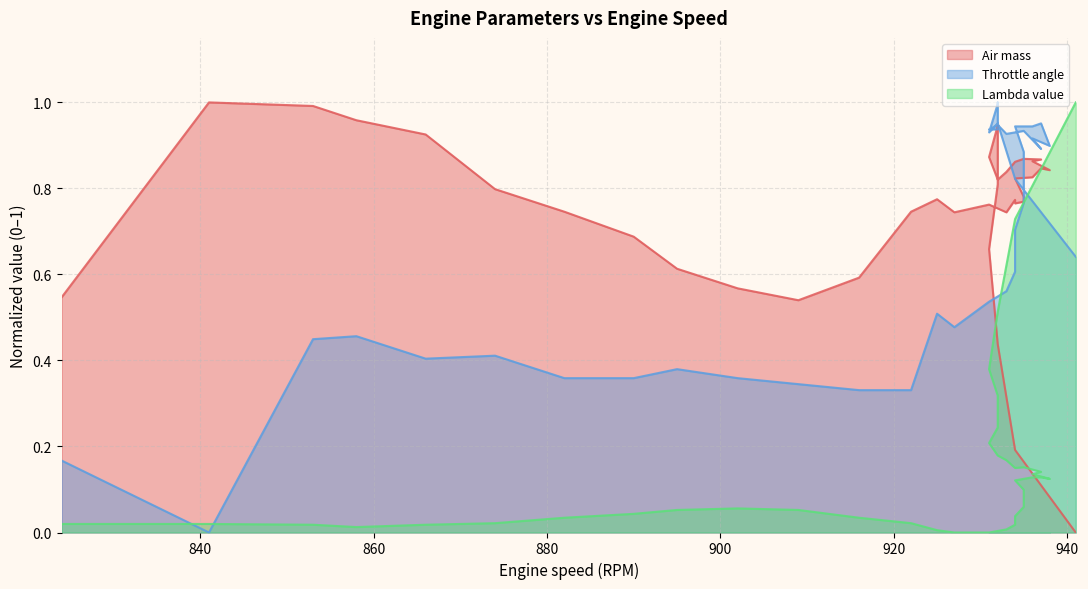

What is the approximate value of Lambda value at 932?

0.5